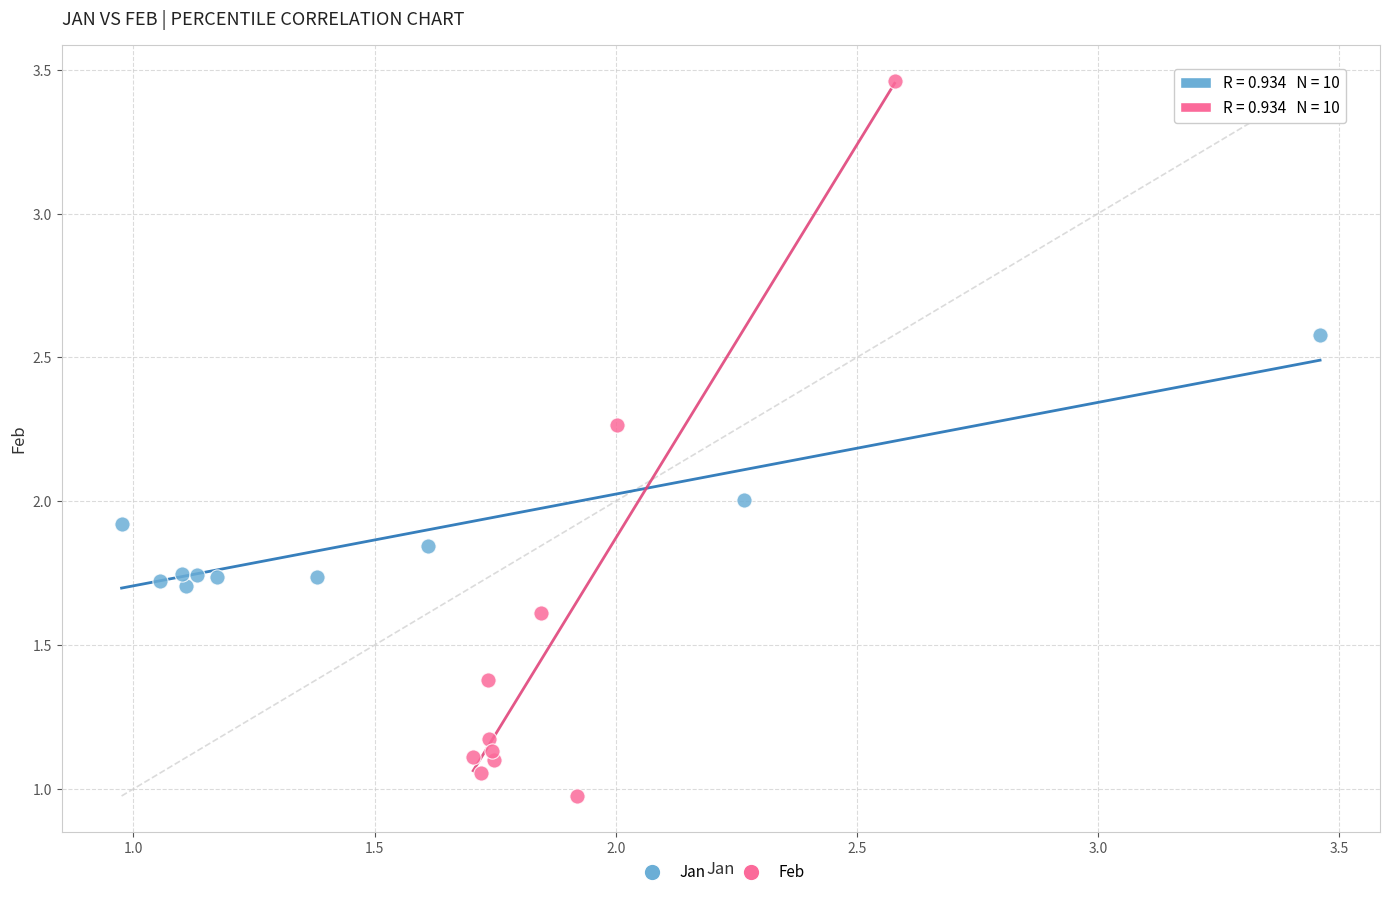

Which series reaches the minimum Y coordinate?

Feb